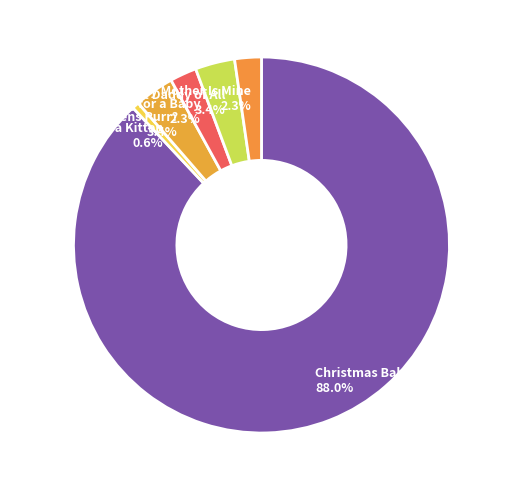

To the nearest percent, what is the combined percentage of Christmas Baby and Love Song for a Baby?

90%